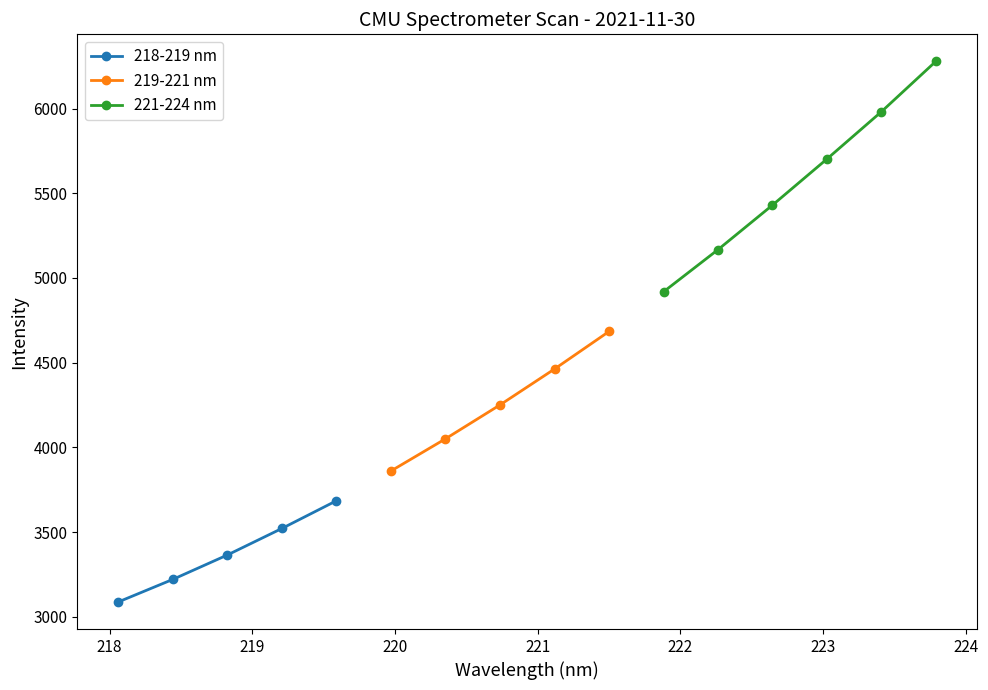

What is the value of the 218-219 nm point at the 5th from the left?

3685.4